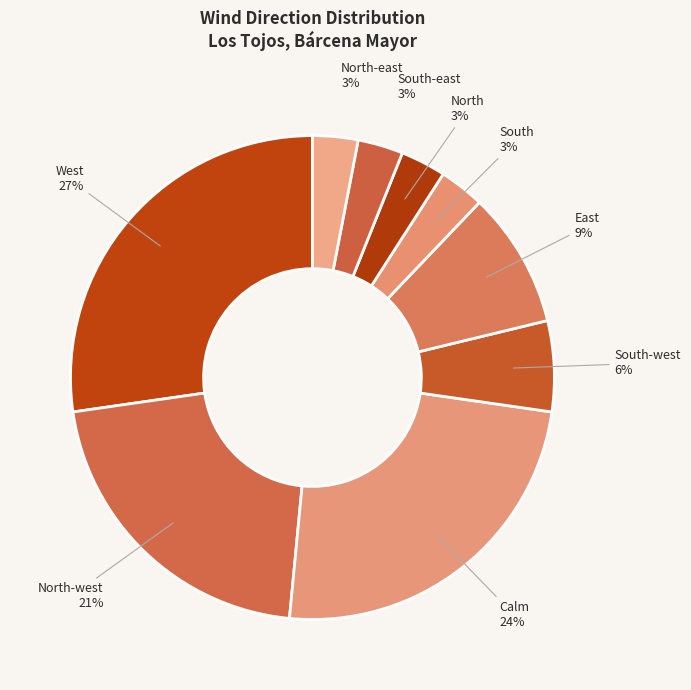

What is the largest slice in the pie chart?

West